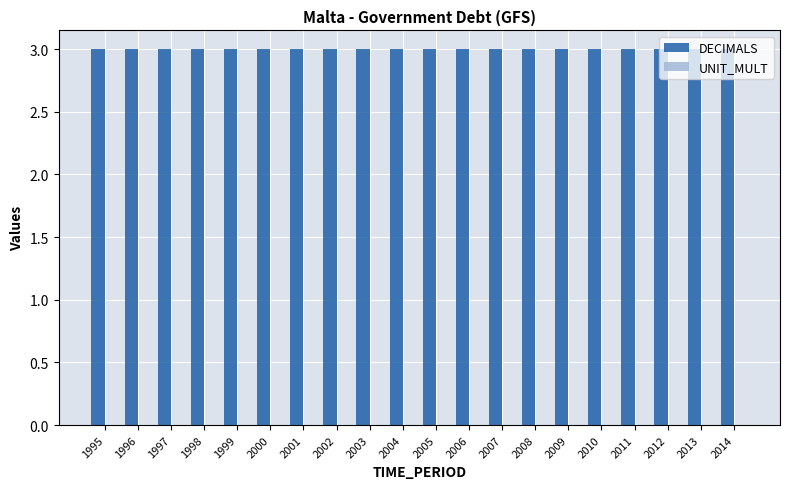

What is the spread (max minus min) of values at 2002?

3